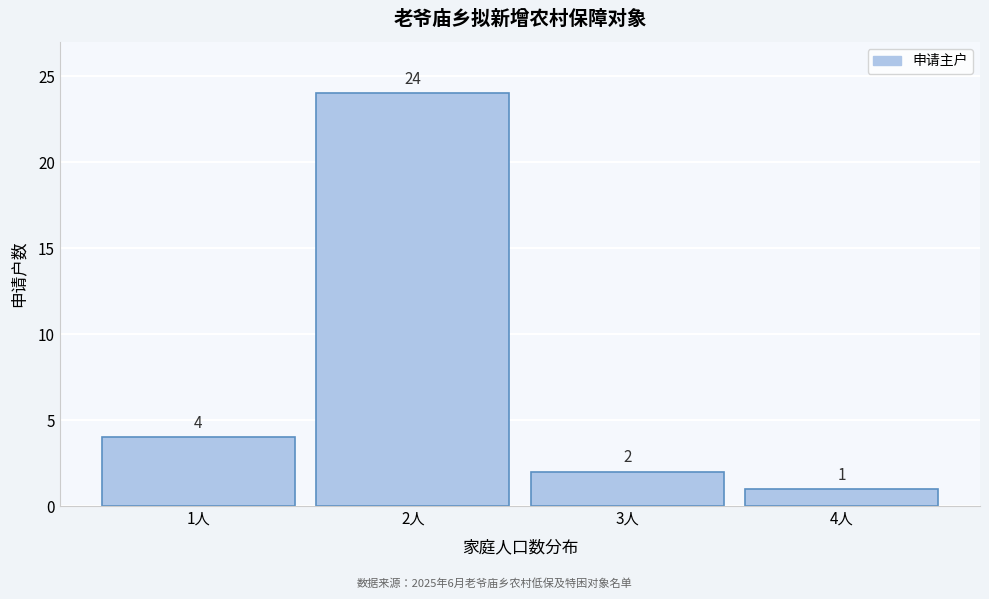

Reading left to right, transcribe all the data shown in this chart.

4	24	2	1